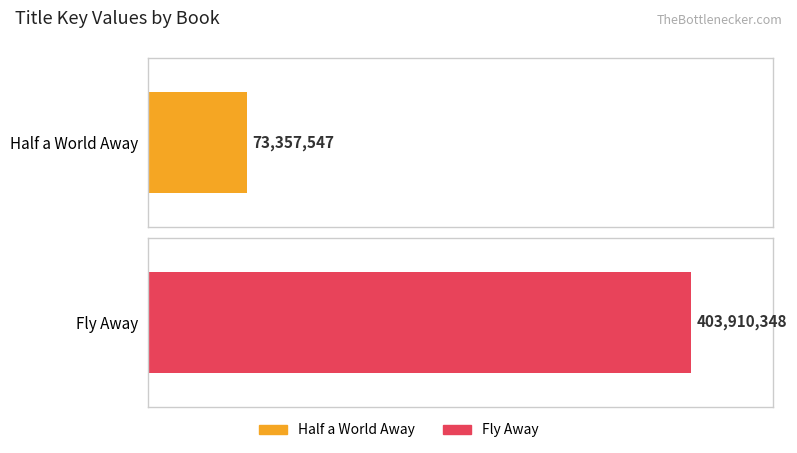

What is the average value?

238633948